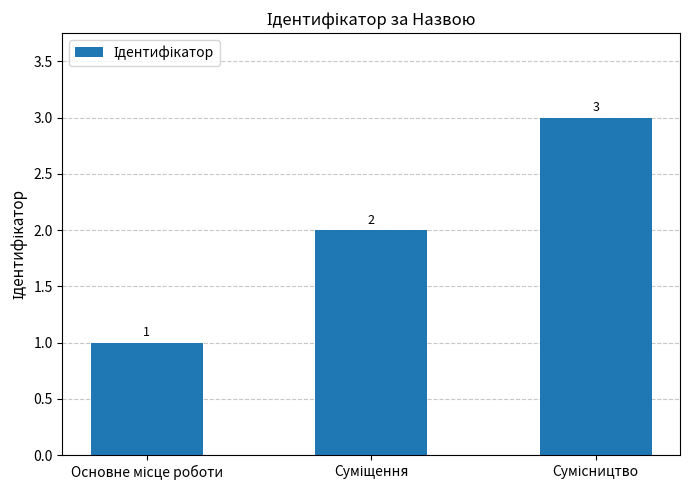

What is the value of the 3rd bar from the left?

3